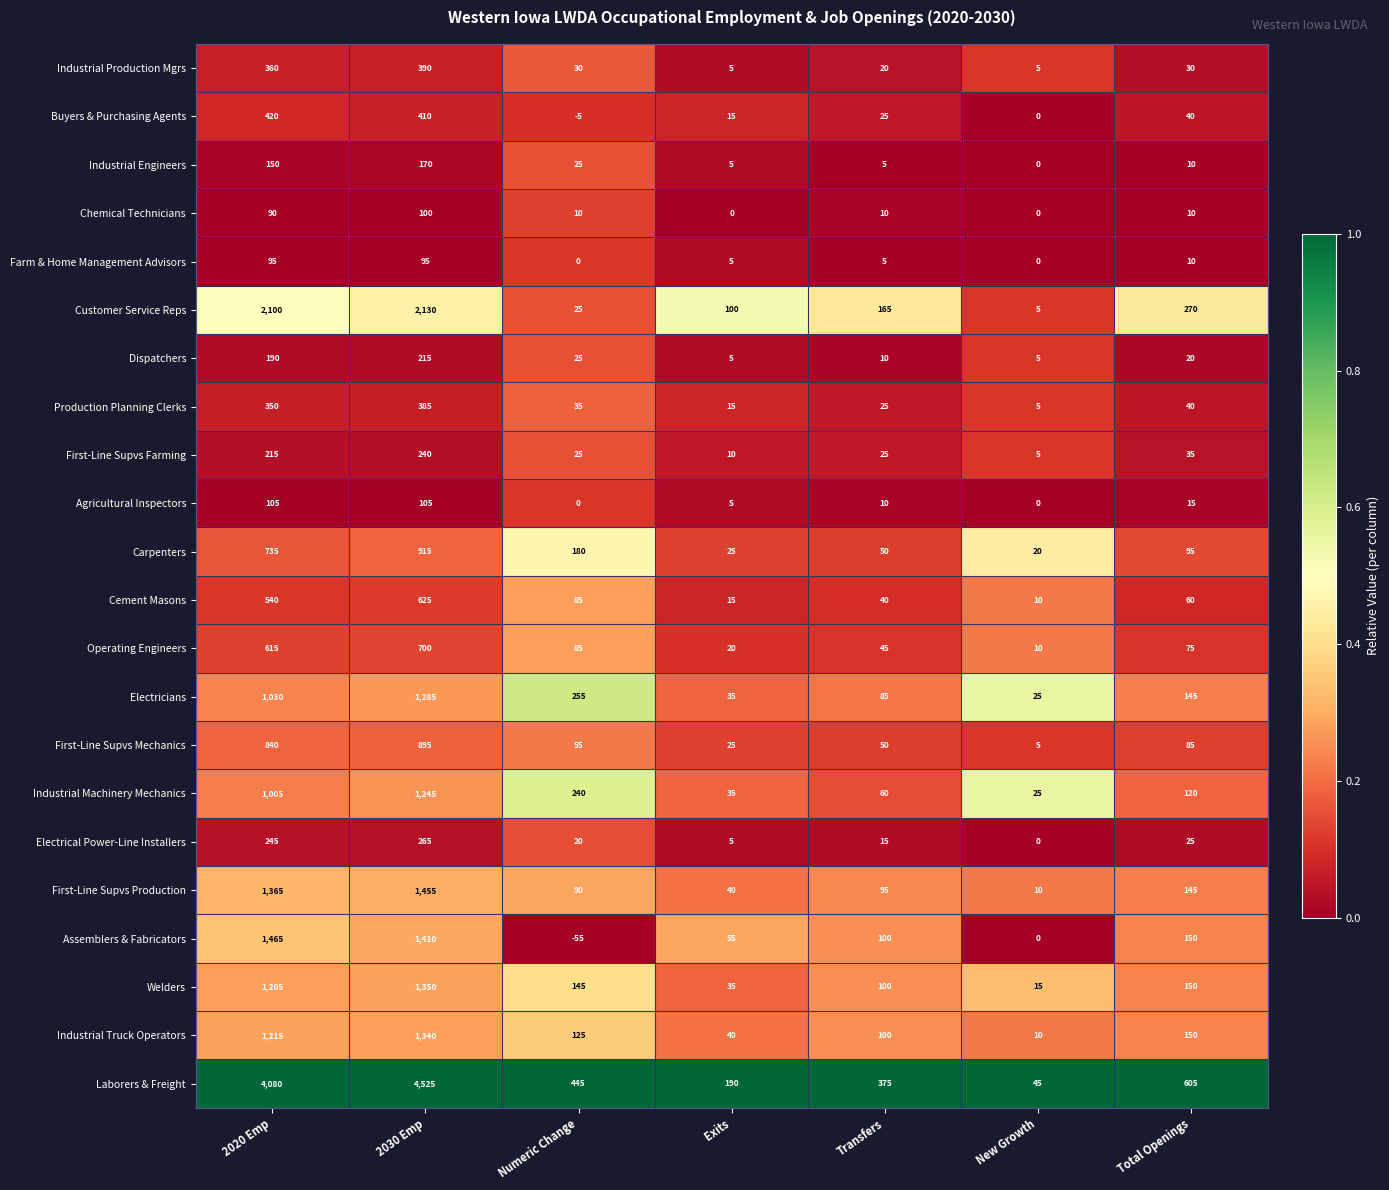

Which series has the largest total across all categories?

Laborers & Freight